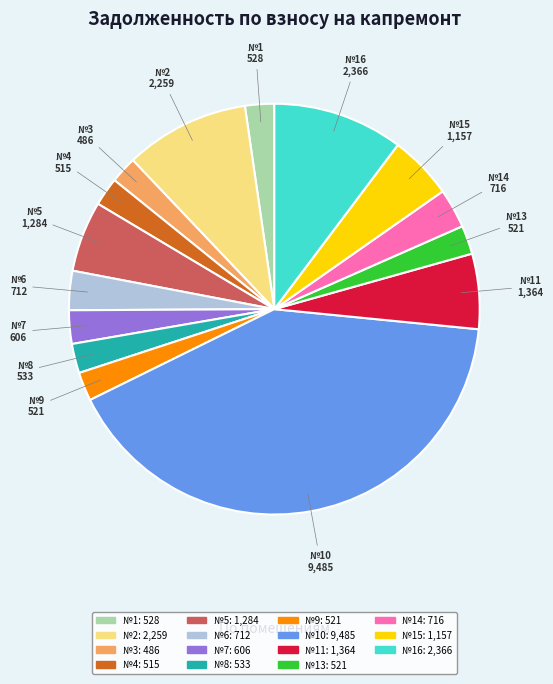

Is there any slice that represents more than half of the pie?

No